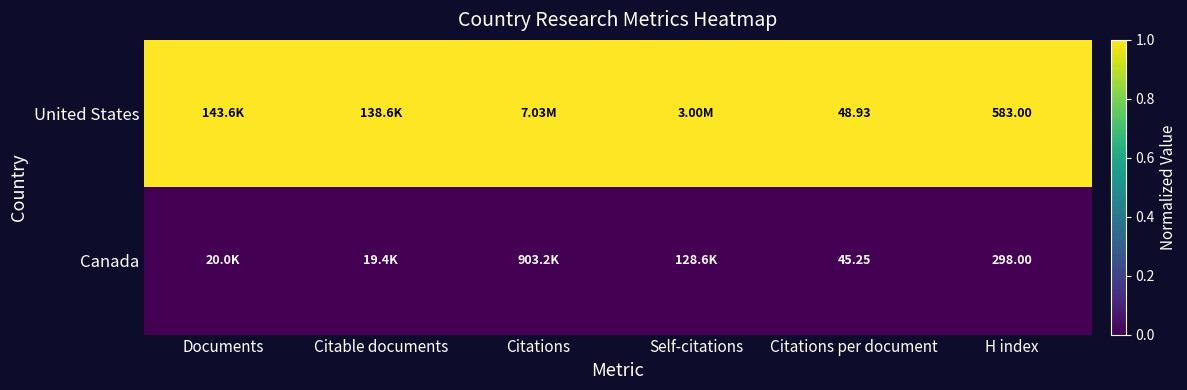

Is the value of United States at Citations per document greater than the value of Canada at Citations per document?

Yes